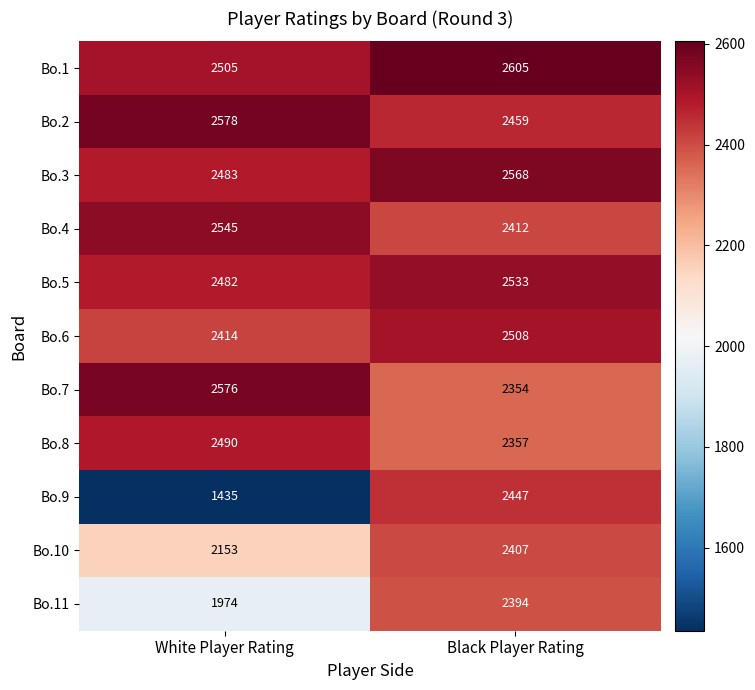

Which label corresponds to the largest value in the chart?

Black Player Rating